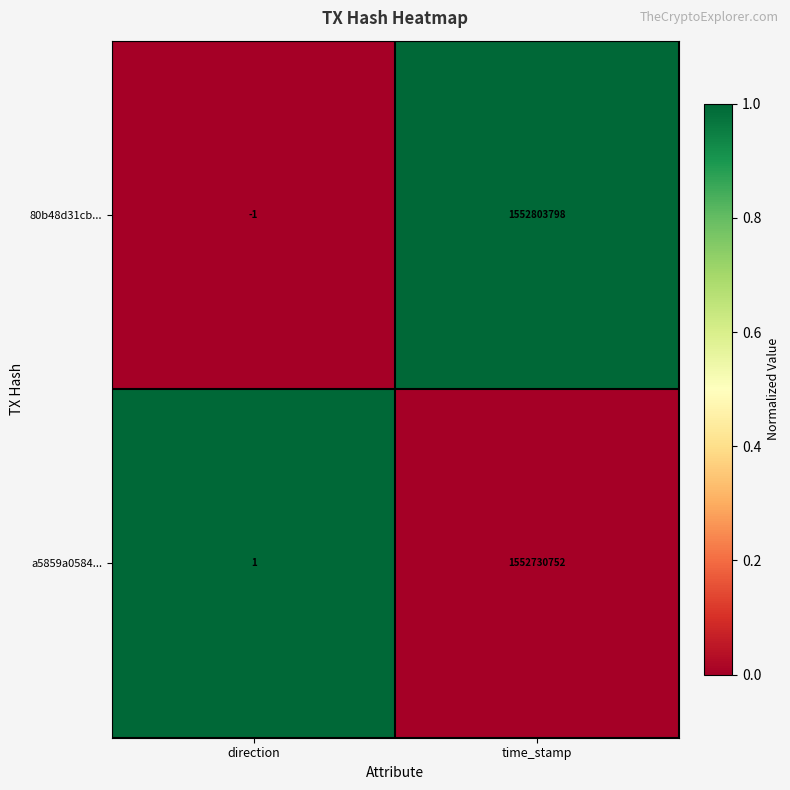

How many categories are shown in the chart?

2